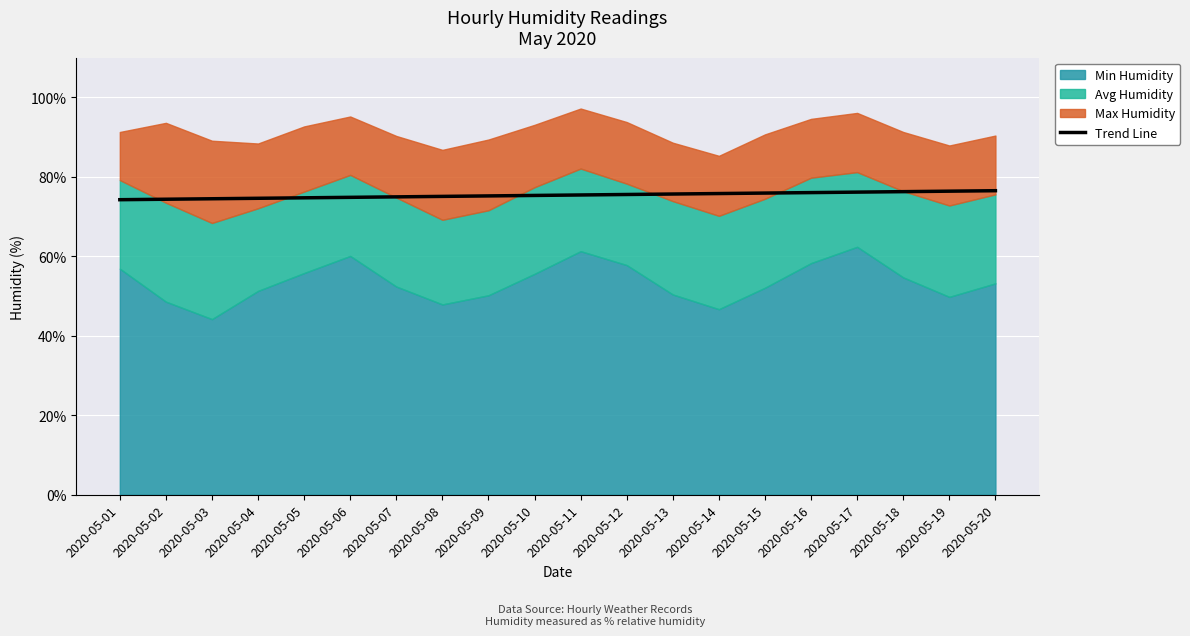

How many data points are above 75?

13